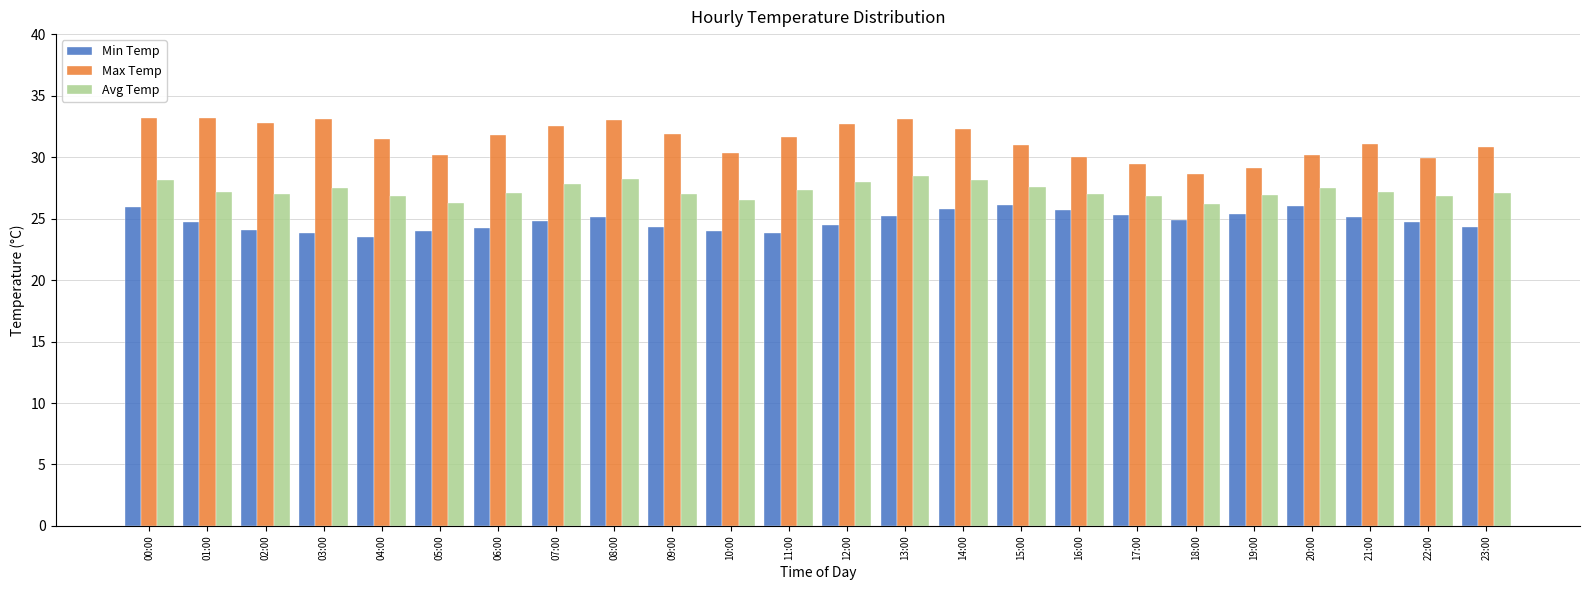

What is the maximum value for Max Temp?

33.2